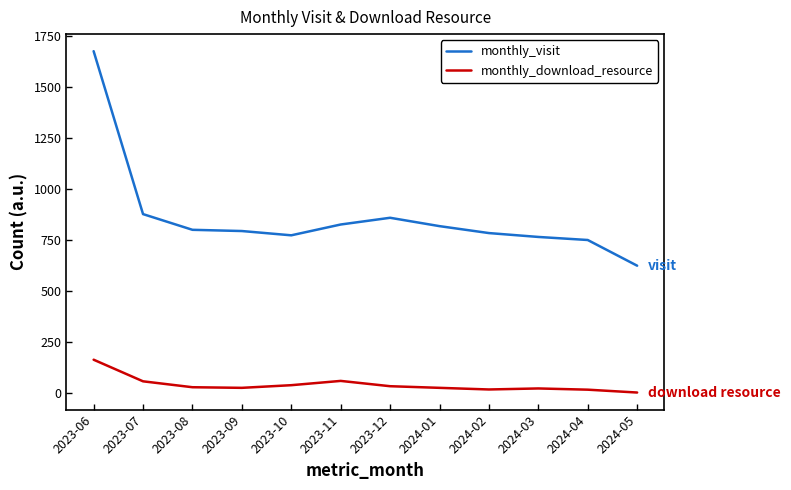

Between 2023-10 and 2023-11, which series saw the biggest shift?

monthly_visit